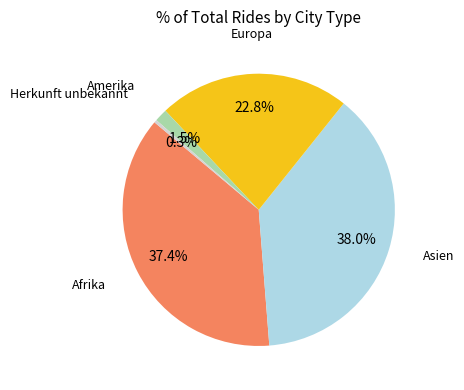

Is there a majority slice in this chart?

No